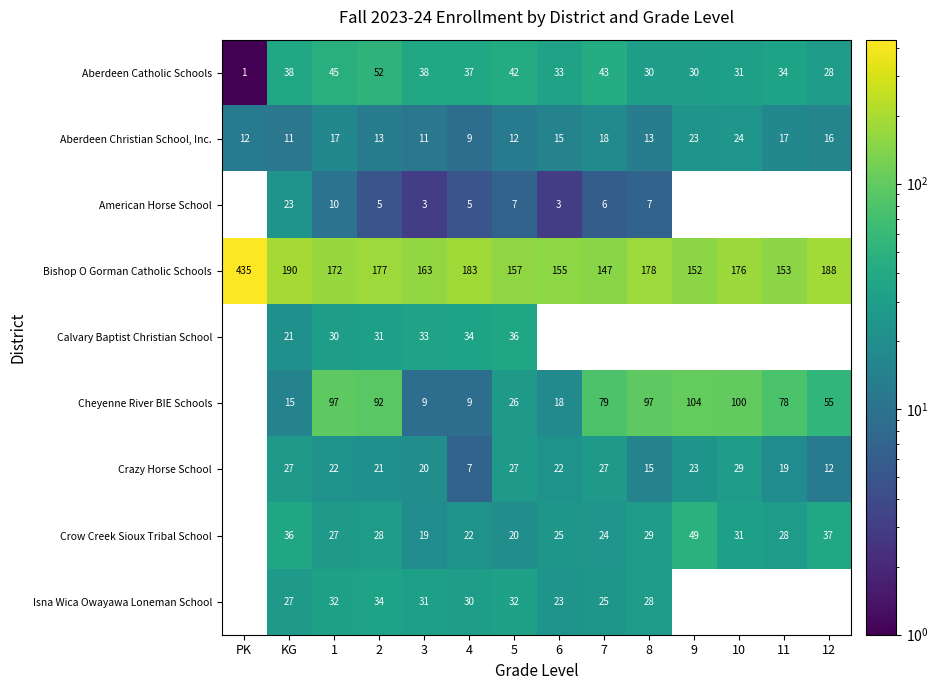

Rank the series at 3 from lowest to highest value.

American Horse School, Cheyenne River BIE Schools, Aberdeen Christian School, Inc., Crow Creek Sioux Tribal School, Crazy Horse School, Isna Wica Owayawa Loneman School, Calvary Baptist Christian School, Aberdeen Catholic Schools, Bishop O Gorman Catholic Schools